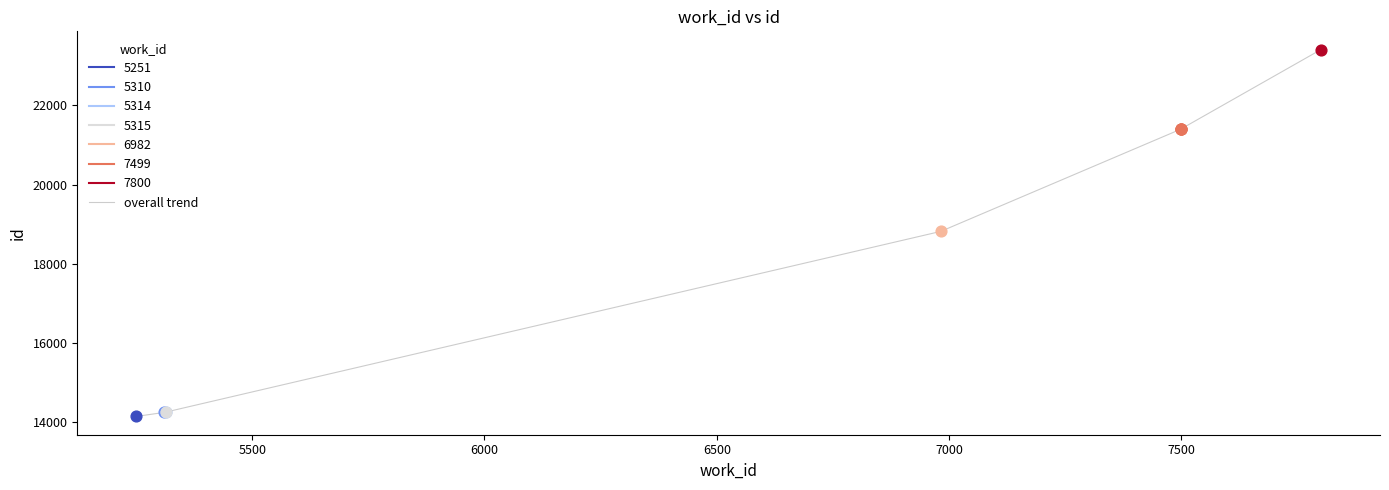

What is the change in value from 6000 to 7000?

+4563